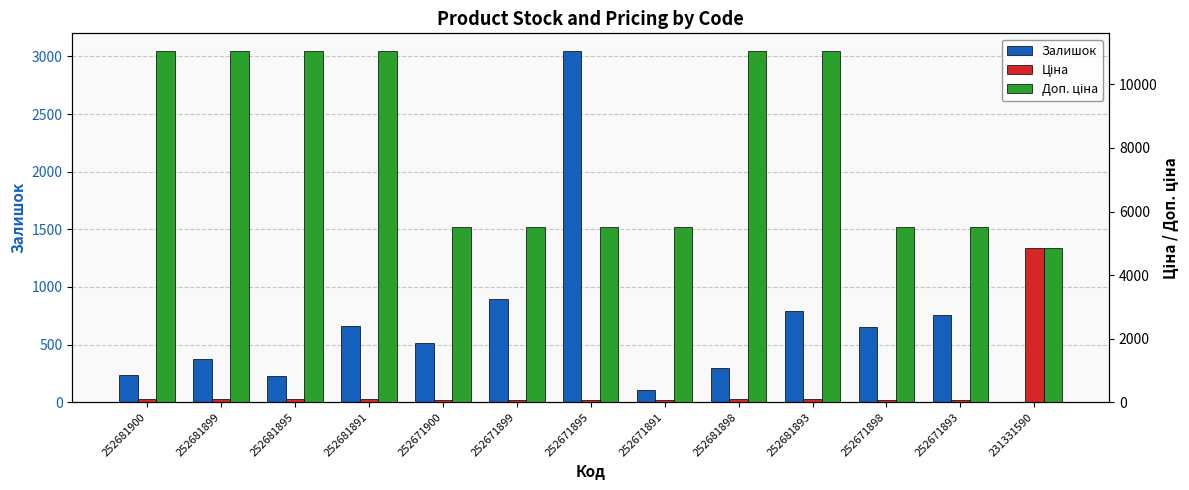

How many values in the Ціна series are below 110?

6